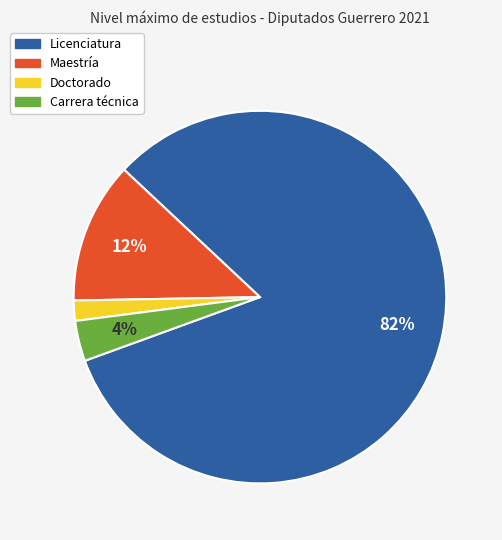

Is it true that Carrera técnica is 4% of the pie?

True